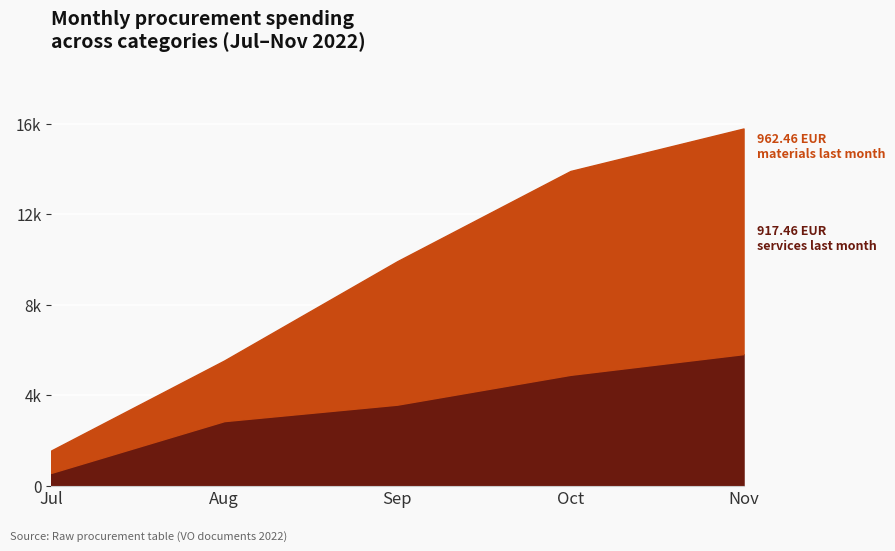

Which series has the widest spread of values?

uebnice / materials